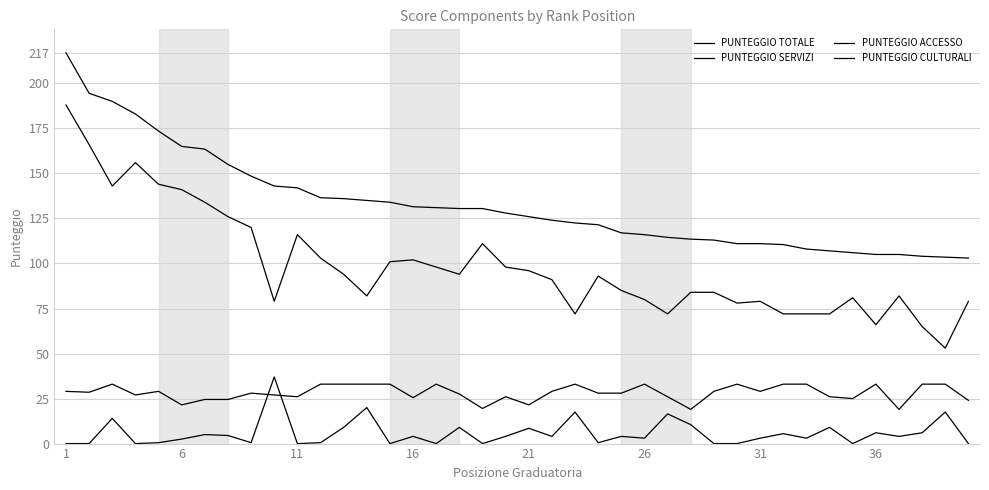

Does the chart have visible grid lines?

Yes